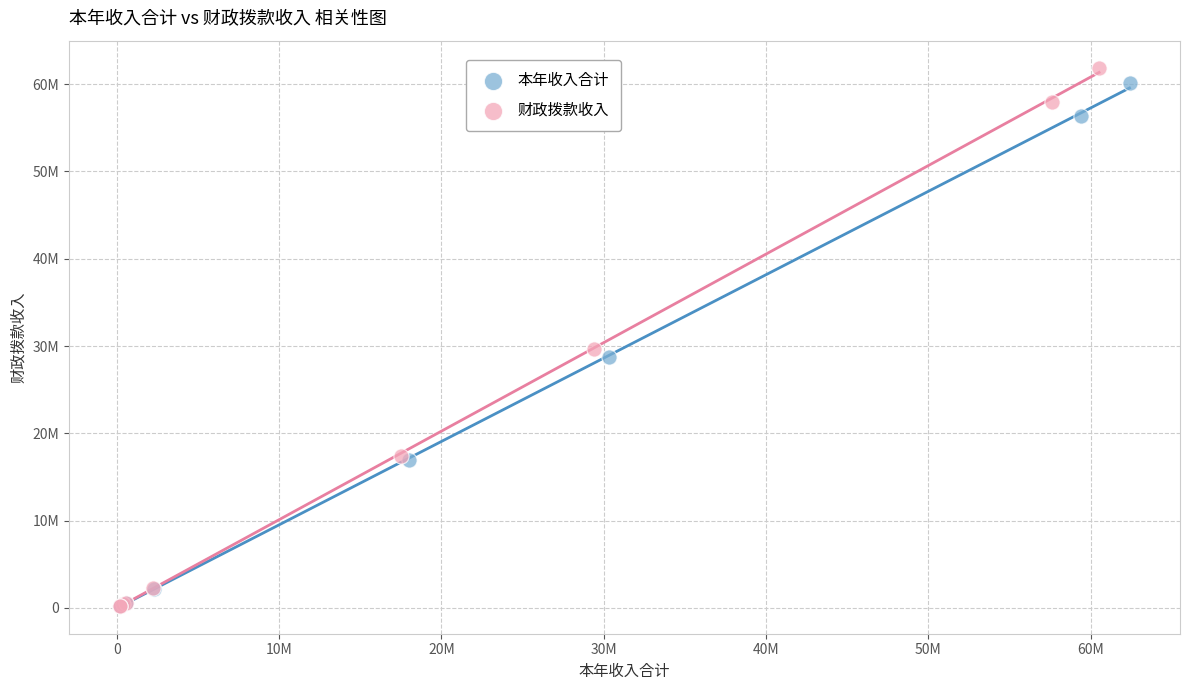

What are all the series names shown in the legend?

本年收入合计, 财政拨款收入